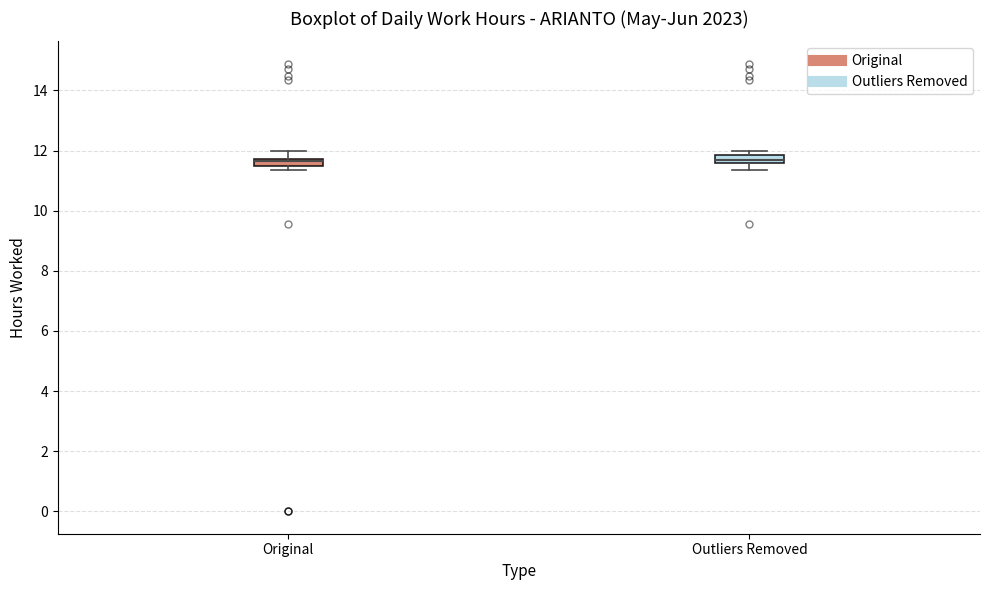

Where does the upper whisker of the box for Original end on the y-axis? The values are not printed on the chart, so give them approximately, as read against the axis.

12.0